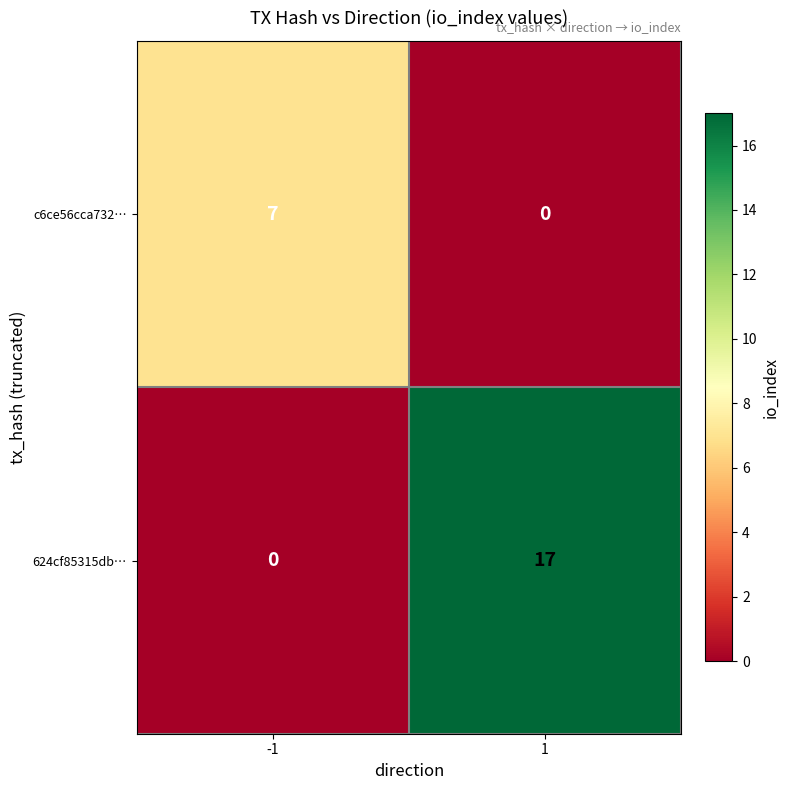

List the series in order of their peak value, highest first.

624cf85315db…, c6ce56cca732…